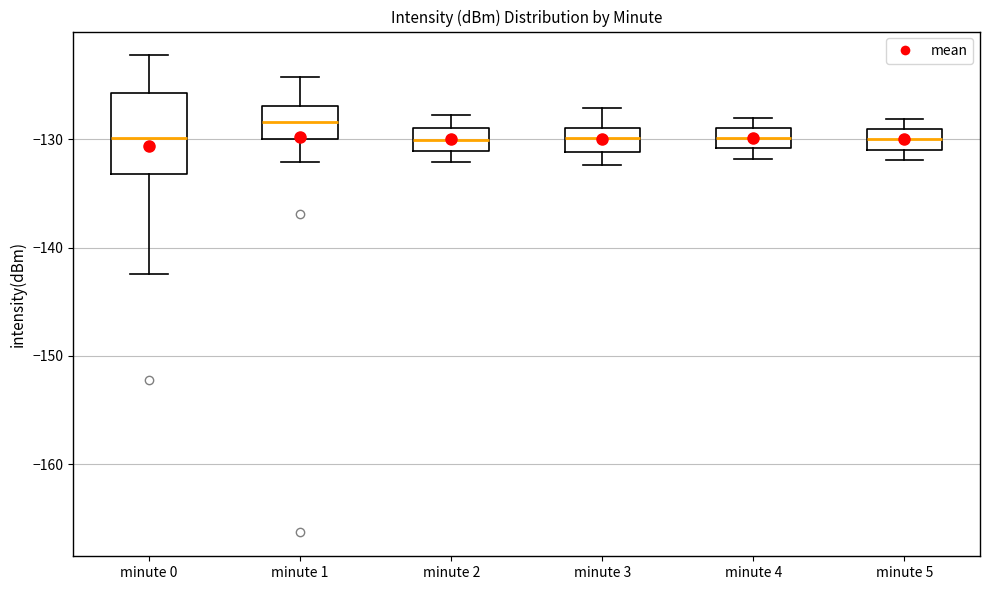

Reading left to right, transcribe this box plot: for each box, give where its median line is, the range the box spans, and where its two whiskers end, as read against the y-axis. The values are not printed on the chart, so give them approximately, as read against the axis.

minute 0: median -130, box -133 to -126, whiskers -142 to -122
minute 1: median -128, box -130 to -127, whiskers -132 to -124
minute 2: median -130, box -131 to -129, whiskers -132 to -128
minute 3: median -130, box -131 to -129, whiskers -132 to -127
minute 4: median -130, box -131 to -129, whiskers -132 to -128
minute 5: median -130, box -131 to -129, whiskers -132 to -128